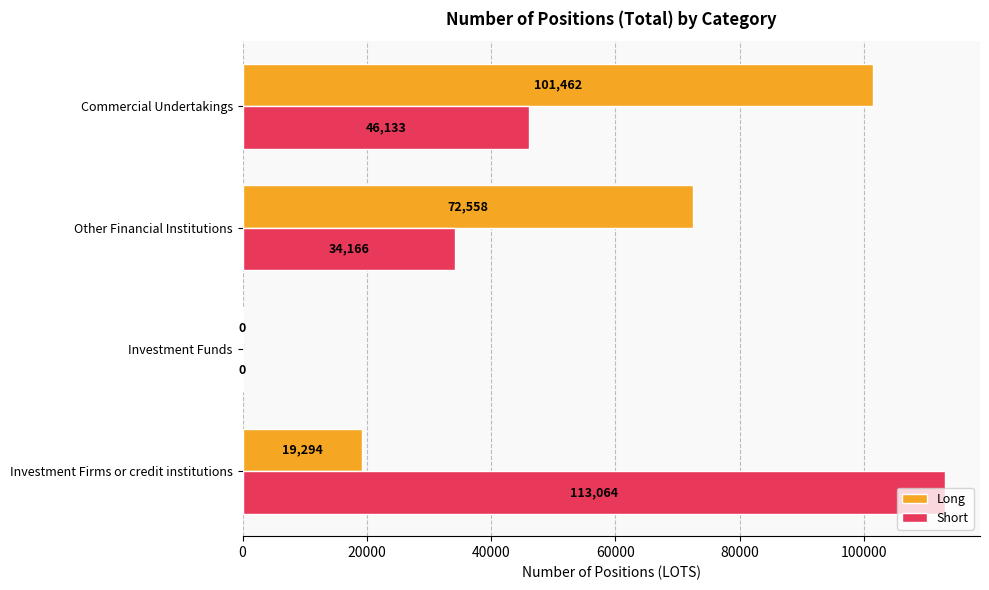

What is the sum of the Short values at Other Financial Institutions and Investment Funds?

34166